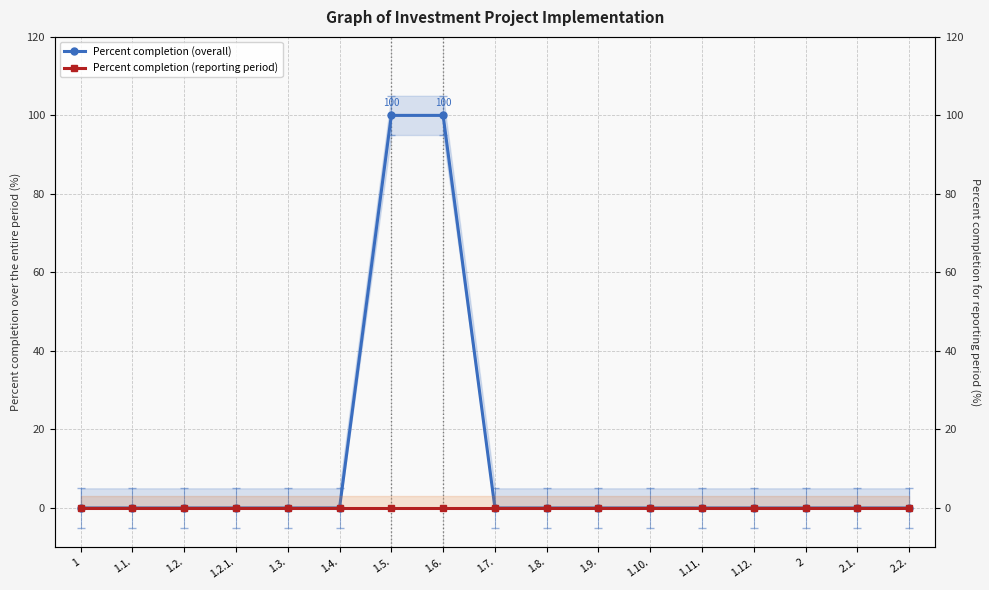

True or false: Percent completion (overall) and Percent completion (reporting period) intersect in this chart.

False